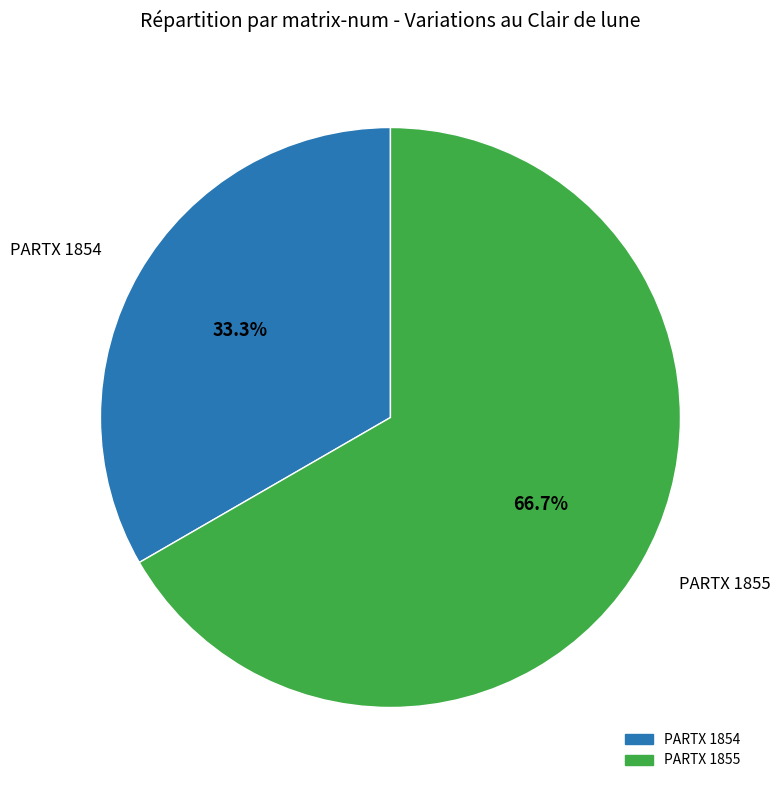

True or false: PARTX 1855 accounts for 57% of the total.

False